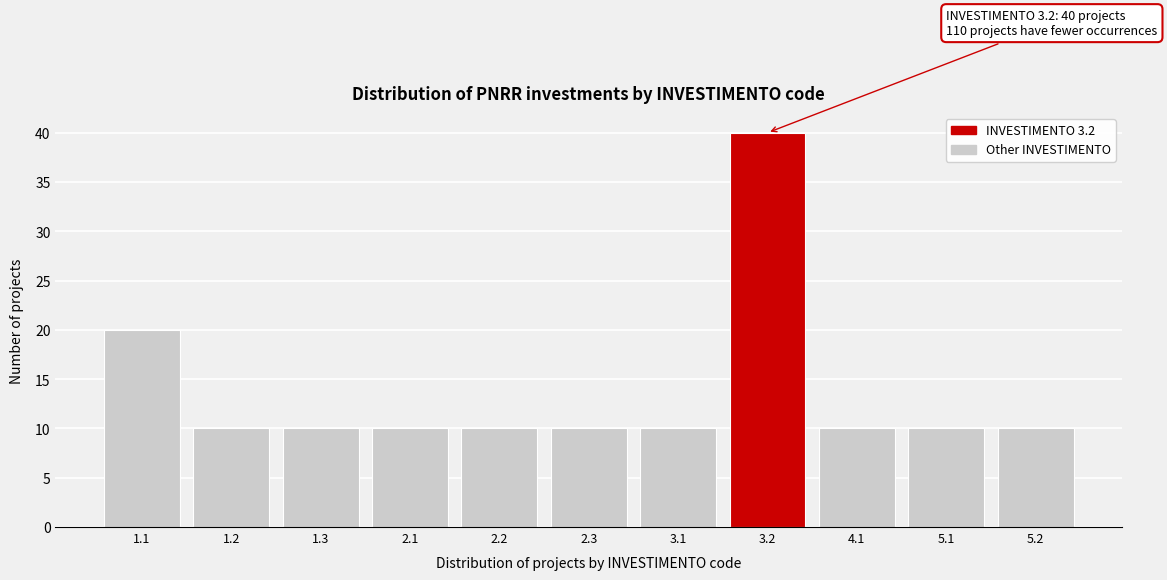

Reading right to left, what are all the values shown in this chart?

10	10	10	40	10	10	10	10	10	10	20